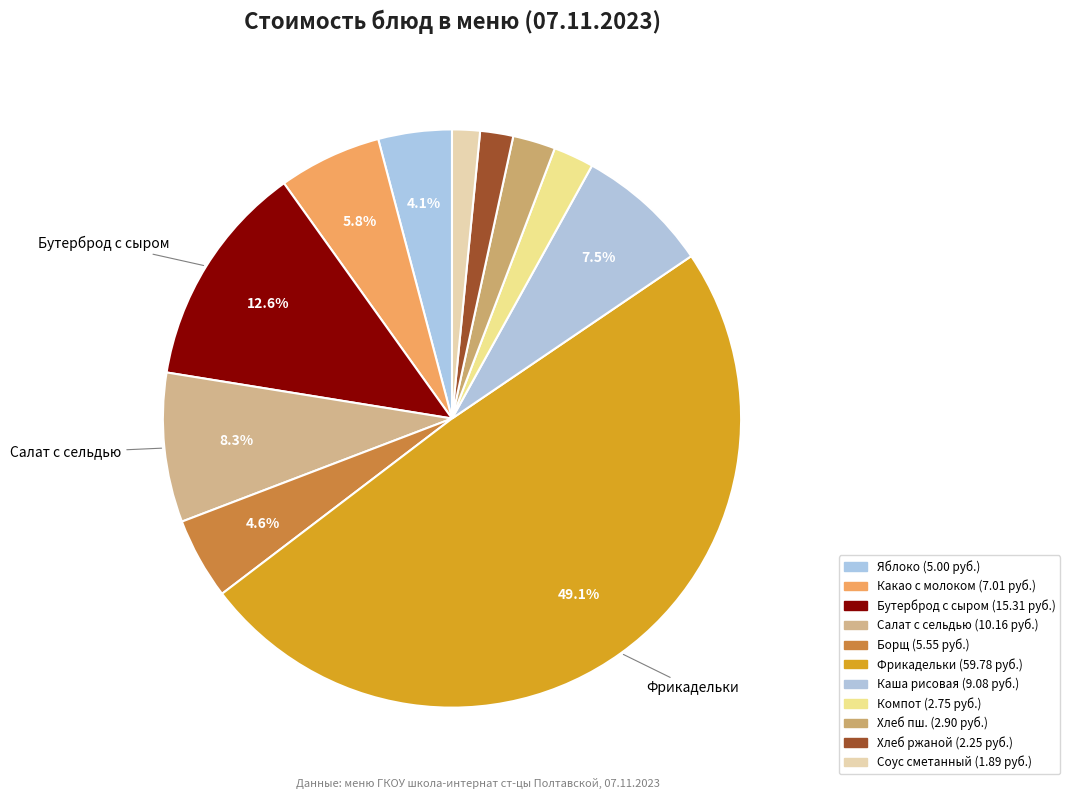

How many slices are in this pie chart?

11